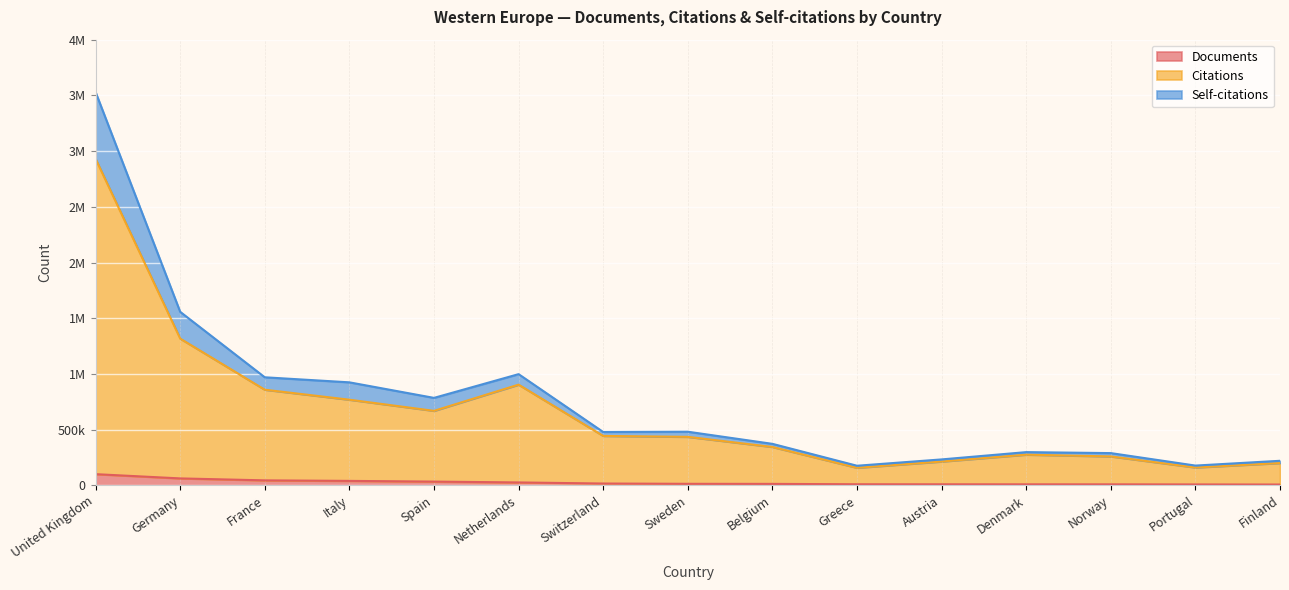

Where is the first local maximum for Citations?

Netherlands